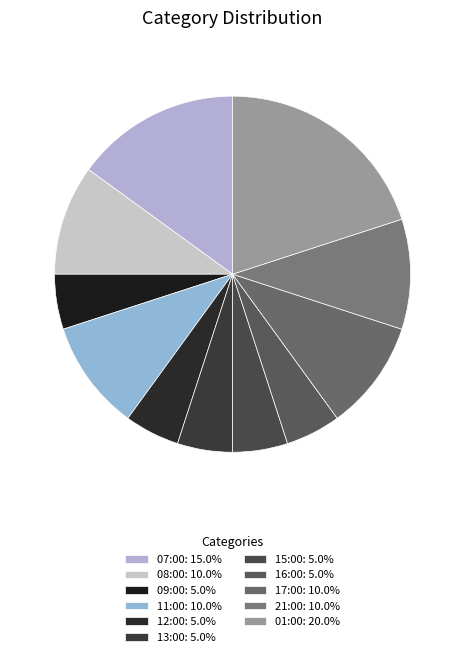

Is the sum of 12:00 and 15:00 greater than half?

No